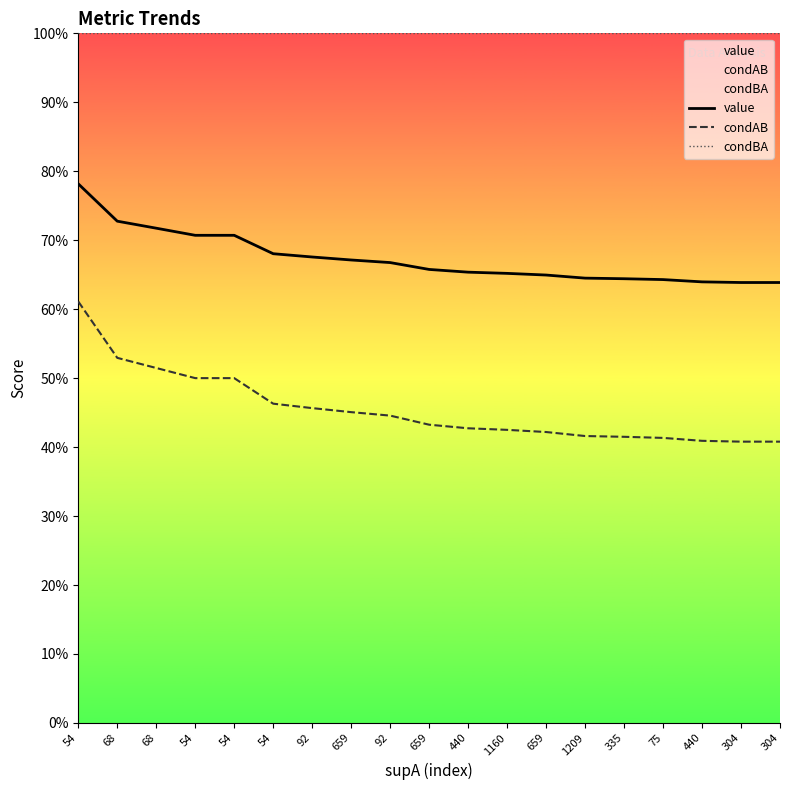

Where is condAB nearest to the value 0?

304